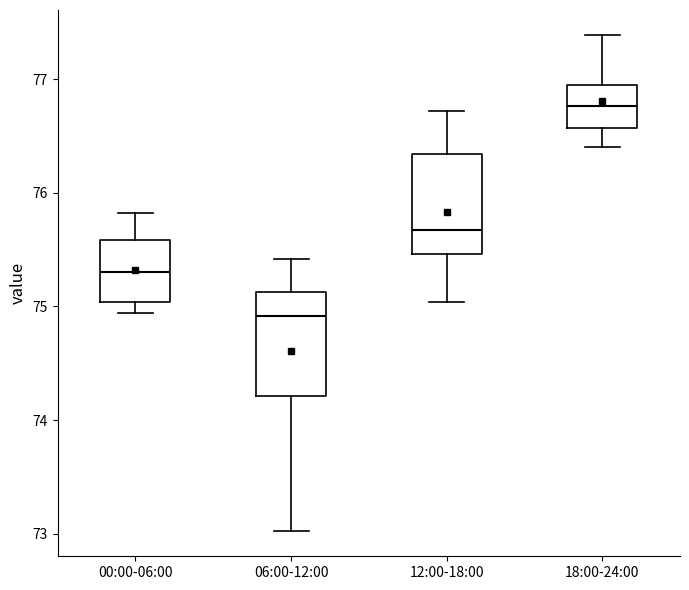

Where is the lower edge of the box for 12:00-18:00 on the y-axis? The values are not printed on the chart, so give them approximately, as read against the axis.

75.5